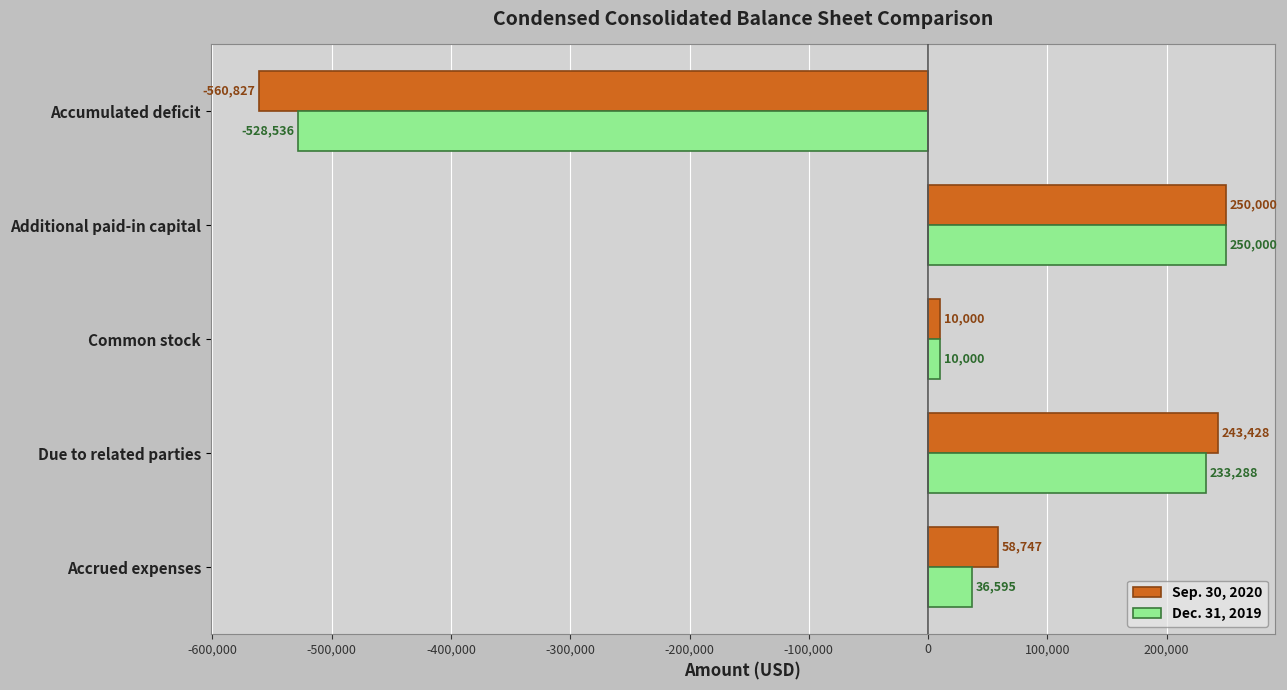

Which series has the largest range (max minus min)?

Sep. 30, 2020